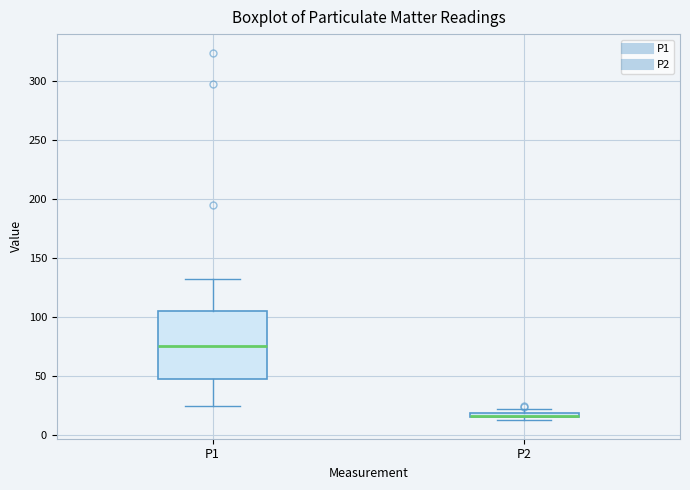

Which box is the tallest, from its lower edge to its upper edge?

P1